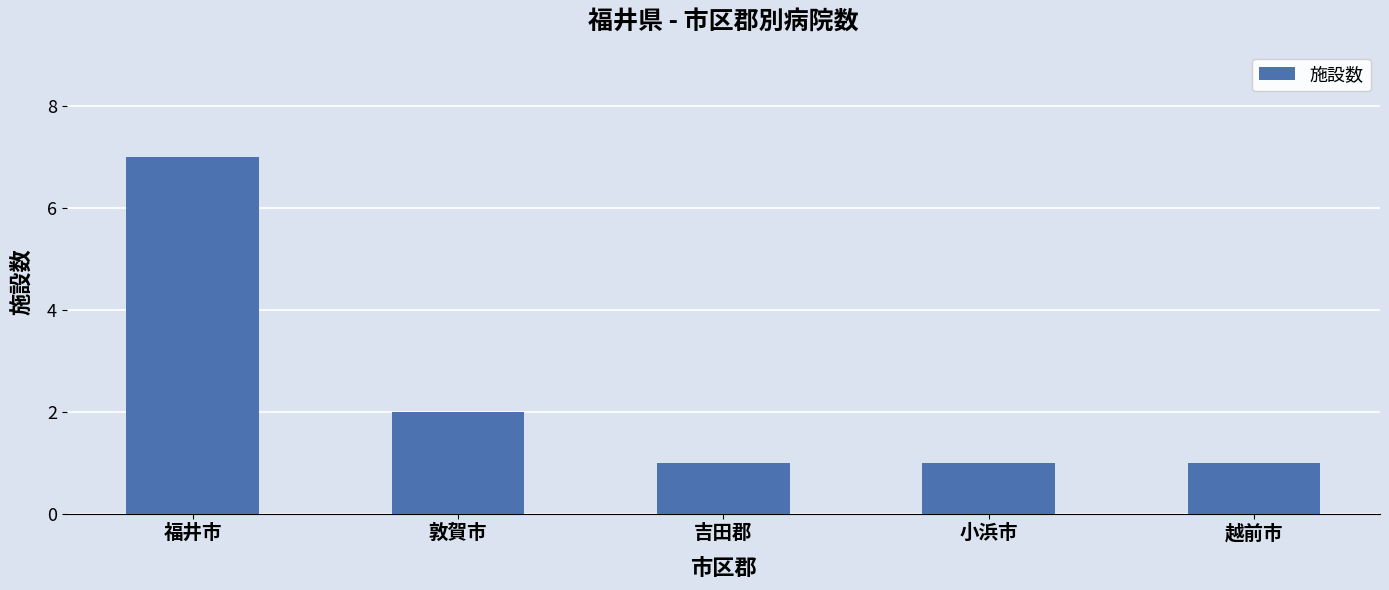

Reading right to left, transcribe all the data shown in this chart.

越前市=1	小浜市=1	吉田郡=1	敦賀市=2	福井市=7